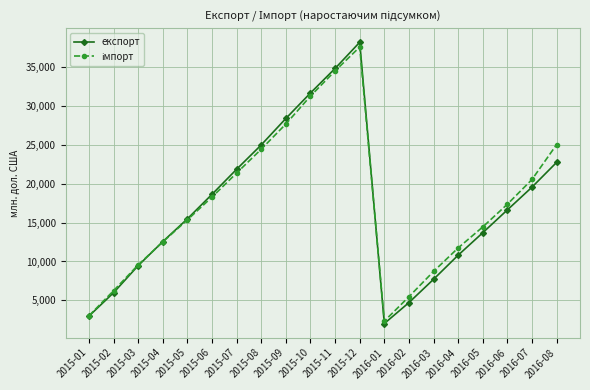

At which category is the sum across all series the highest?

2015-12